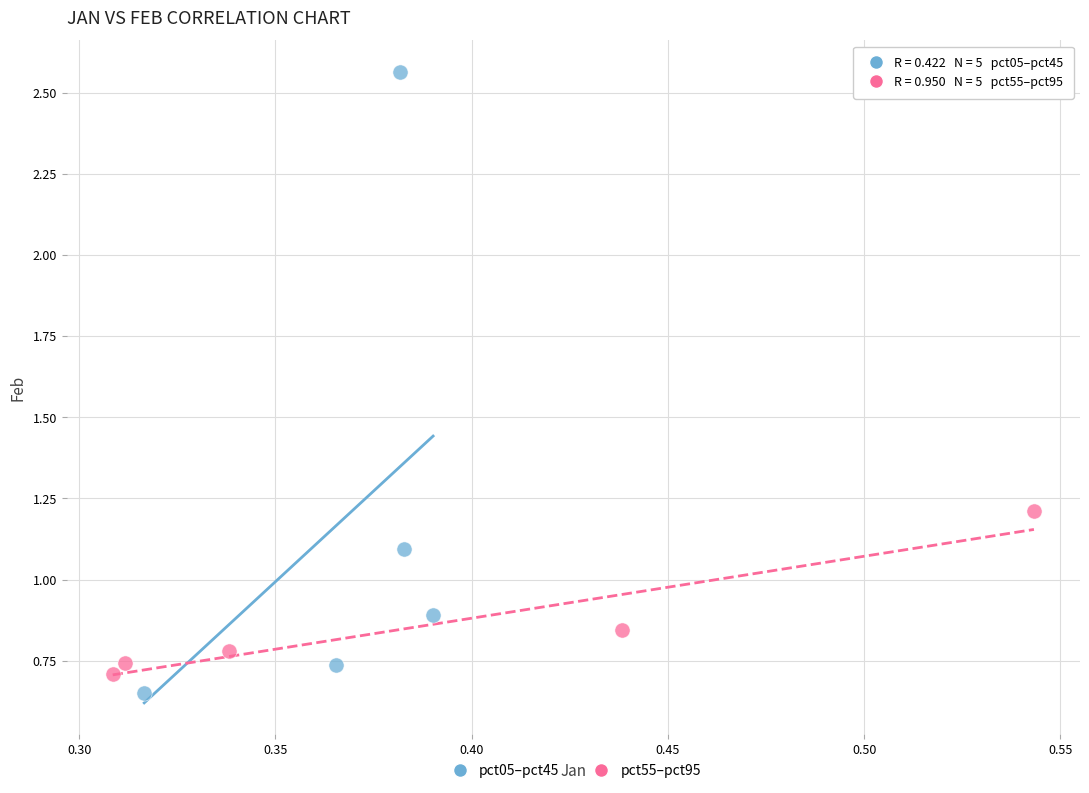

Which series contains the highest Y value?

pct05–pct45